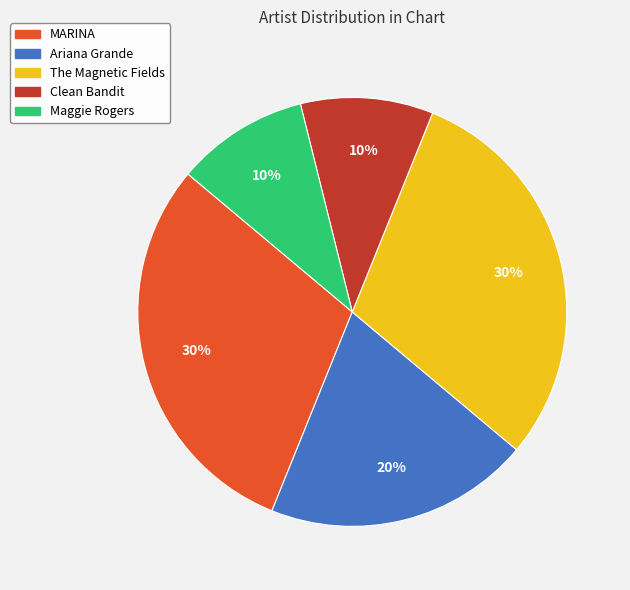

To the nearest percent, what is the difference between the Ariana Grande and Maggie Rogers slice percentages?

10%